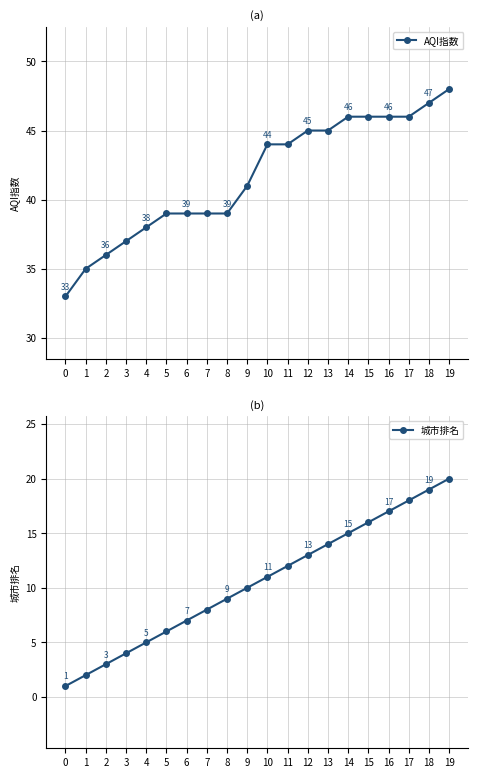

What is the sum of the 城市排名 values at 9 and 14?

25